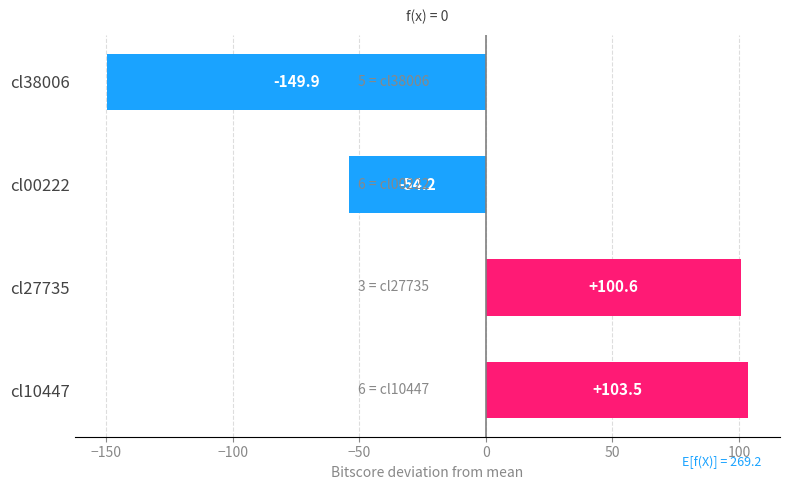

How many bars are there in total?

4